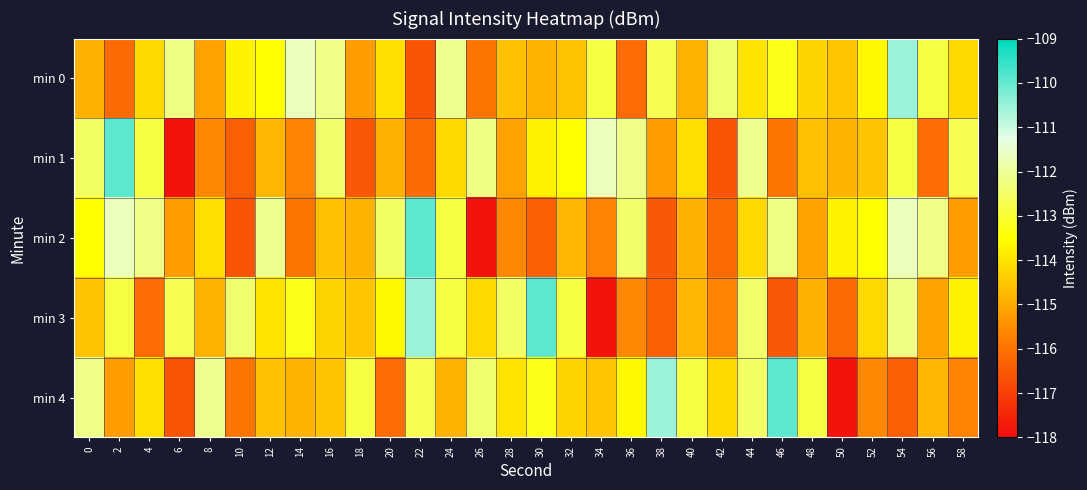

How many series are shown in this chart?

5